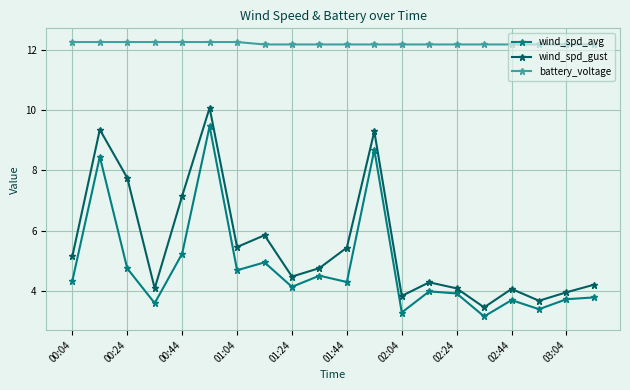

What is the value of the battery_voltage point at the 8th from the left?

12.2